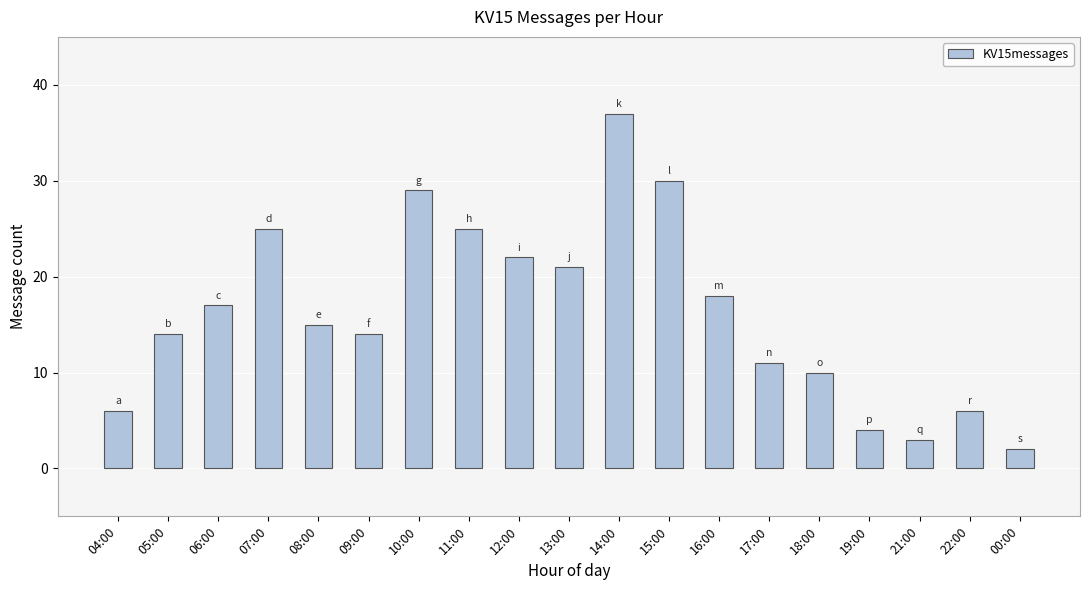

What is the label of the 7th bar from the right?

16:00